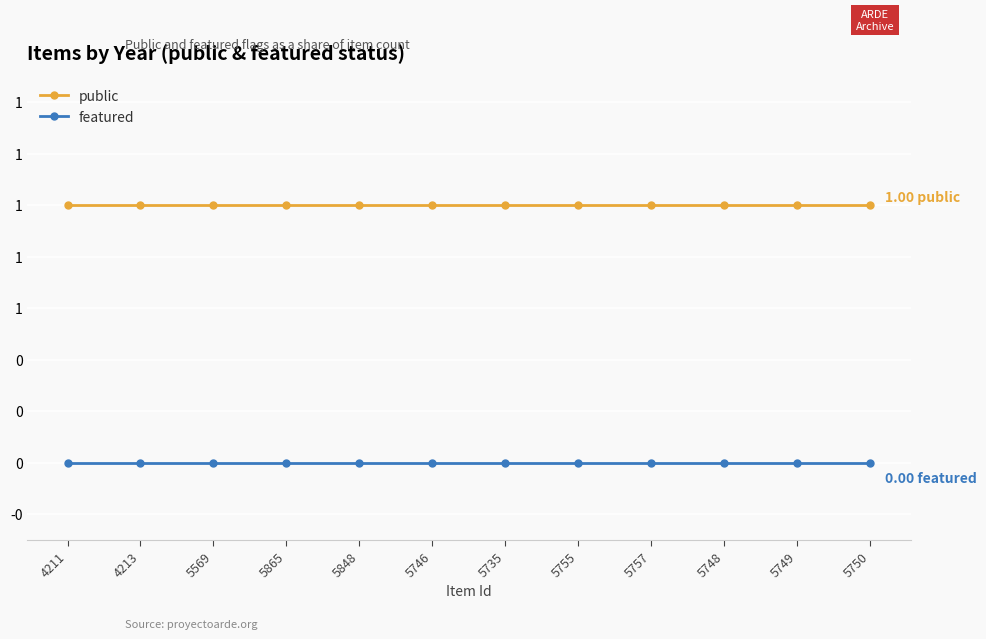

Is this an area chart (filled region under the line)?

No